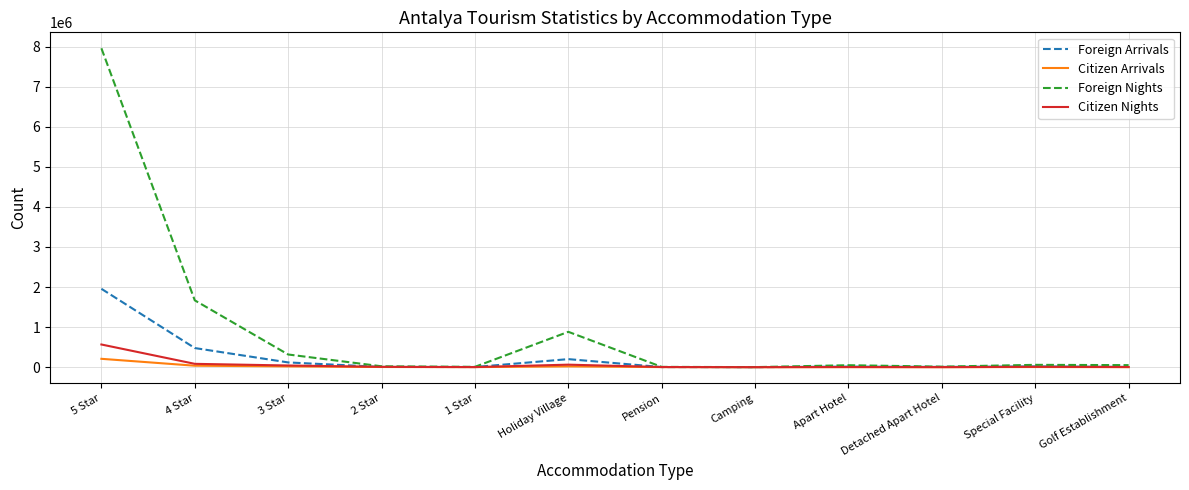

List the series in order of their peak value, lowest first.

Citizen Arrivals, Citizen Nights, Foreign Arrivals, Foreign Nights